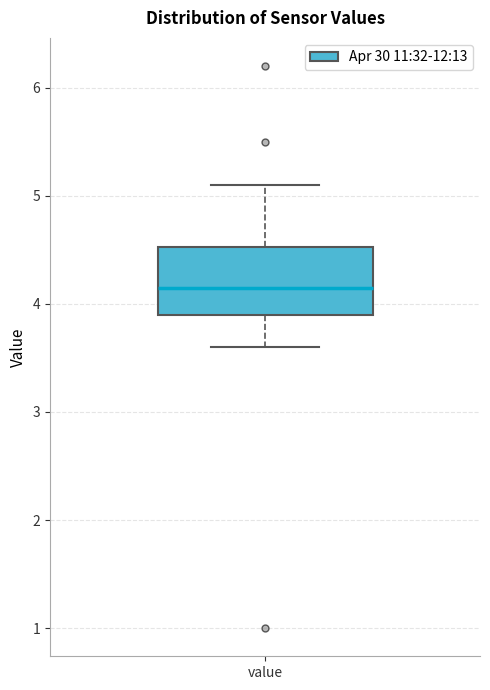

Read this box plot against the y-axis: the position of the median line, the range covered by the box, and the ends of both whiskers. The values are not printed on the chart, so give them approximately, as read against the axis.

median 4.1, box 3.9 to 4.5, whiskers 3.6 to 5.1